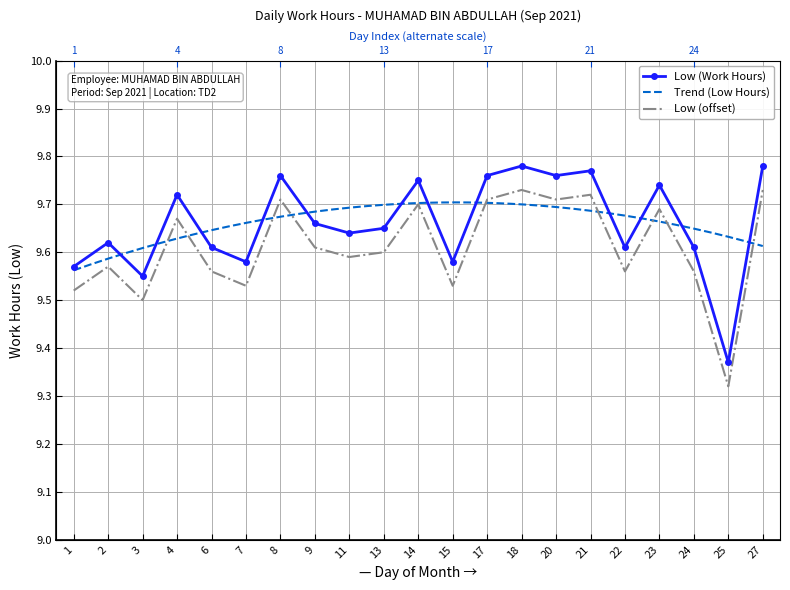

Reading right to left, extract all data points from this chart.

9.8	9.4	9.6	9.7	9.6	9.8	9.8	9.8	9.8	9.6	9.8	9.7	9.6	9.7	9.8	9.6	9.6	9.7	9.6	9.6	9.6